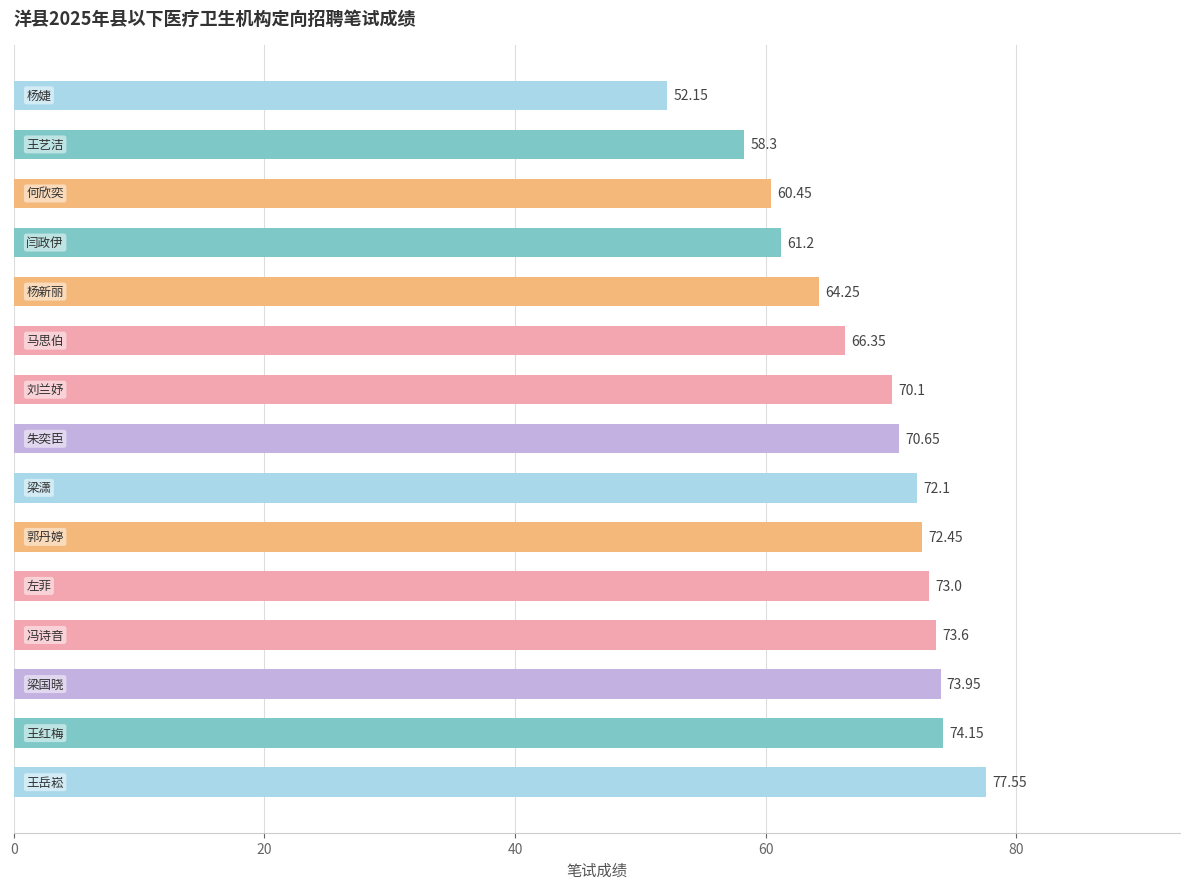

What is the average value?

68.0